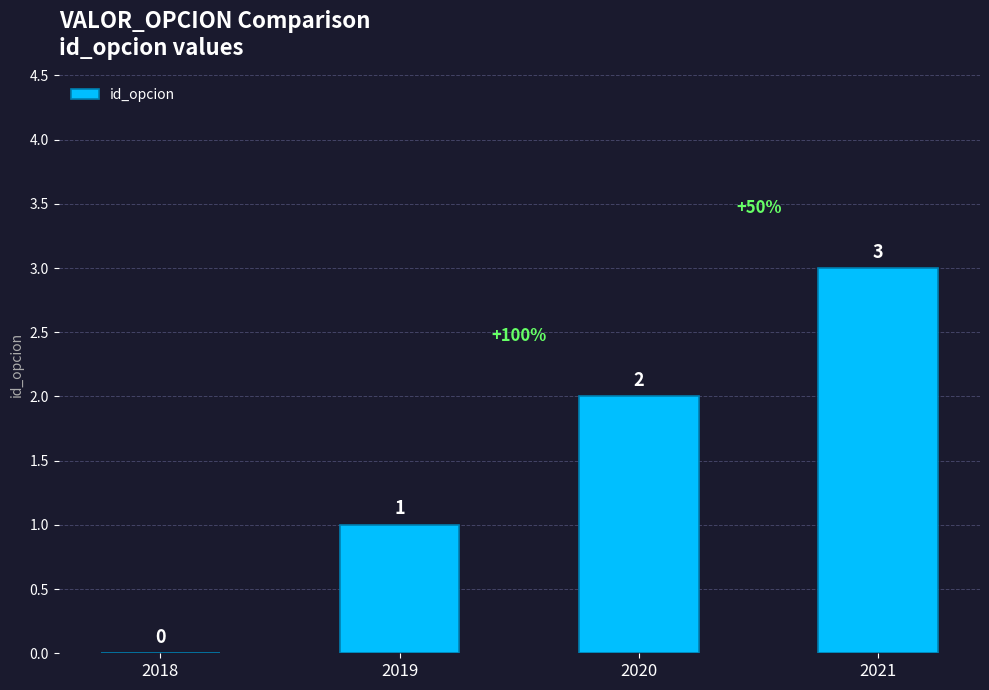

What is the ratio of the value at 2019 to the value at 2020?

0.5